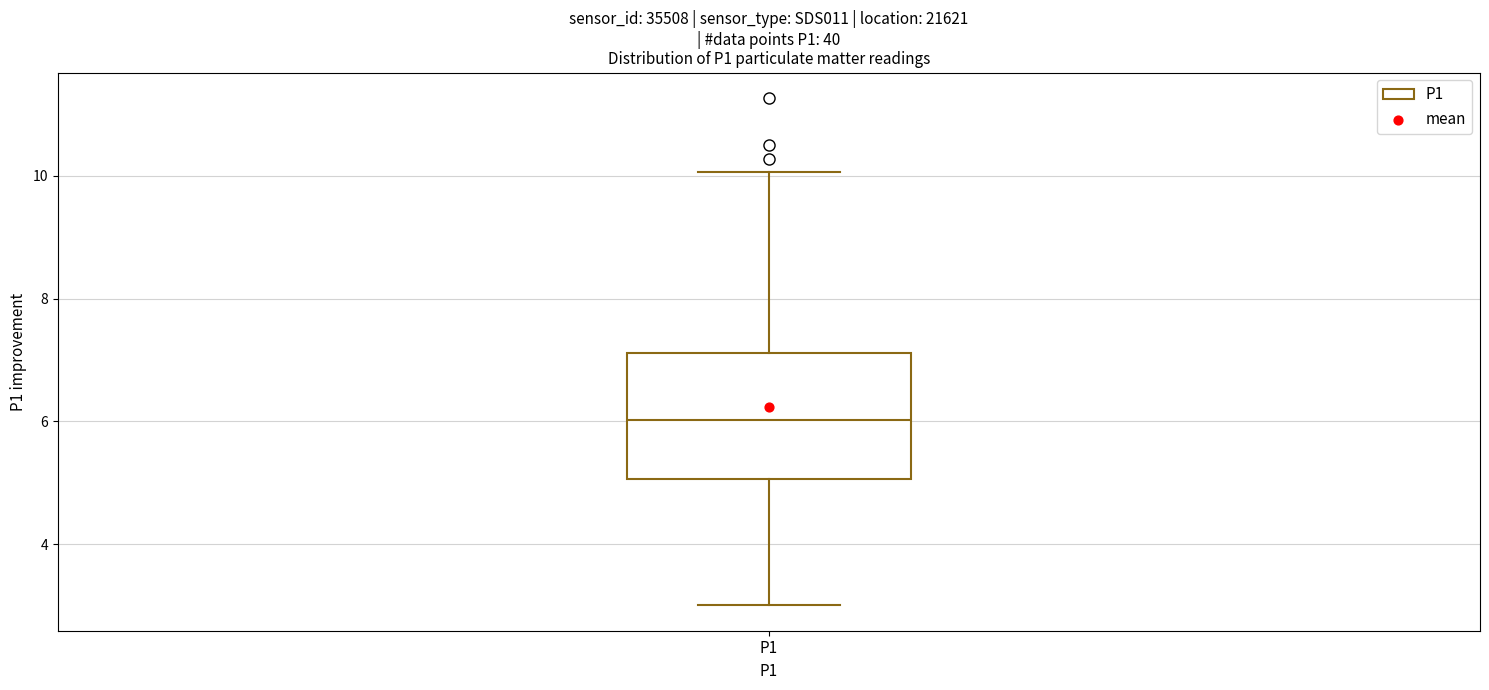

Where does the lower whisker of the box for P1 end on the y-axis? The values are not printed on the chart, so give them approximately, as read against the axis.

3.0